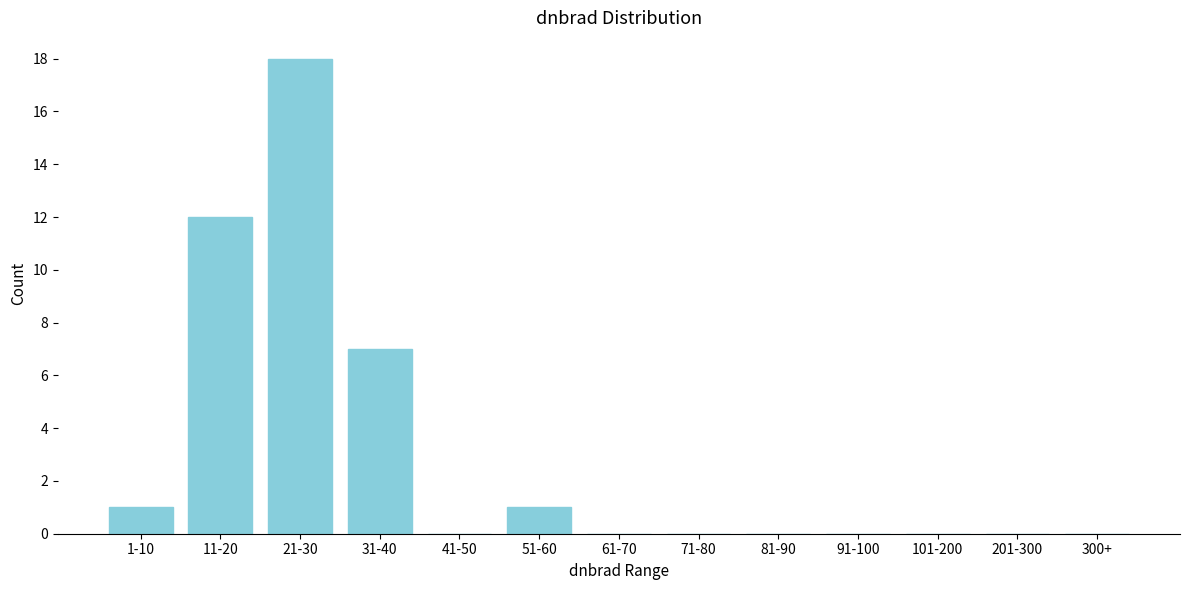

Reading right to left, transcribe all the data shown in this chart.

300+=0	201-300=0	101-200=0	91-100=0	81-90=0	71-80=0	61-70=0	51-60=1	41-50=0	31-40=7	21-30=18	11-20=12	1-10=1